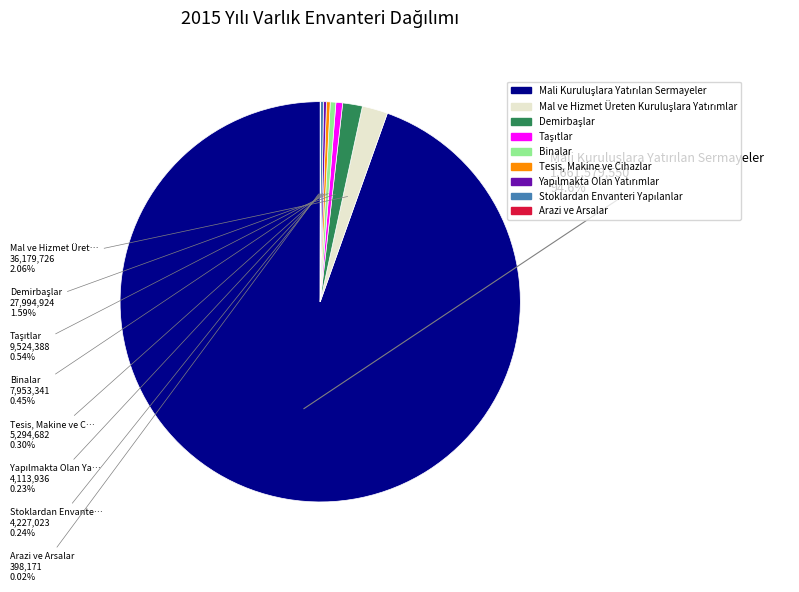

Which category has the smallest portion of the pie?

Arazi ve Arsalar